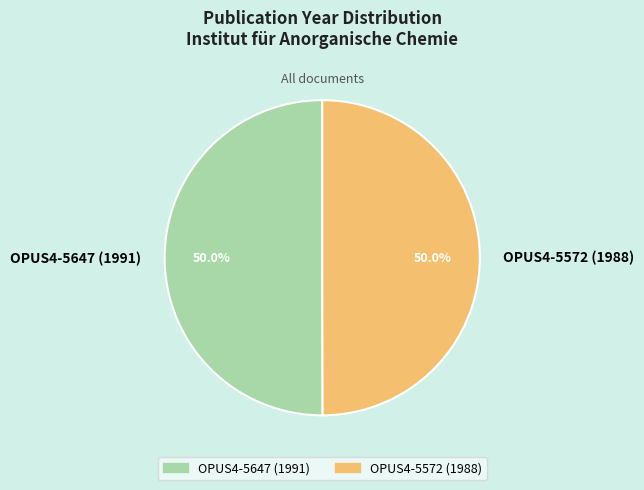

The OPUS4-5572 (1988) slice represents 50% of the pie. True or false?

True